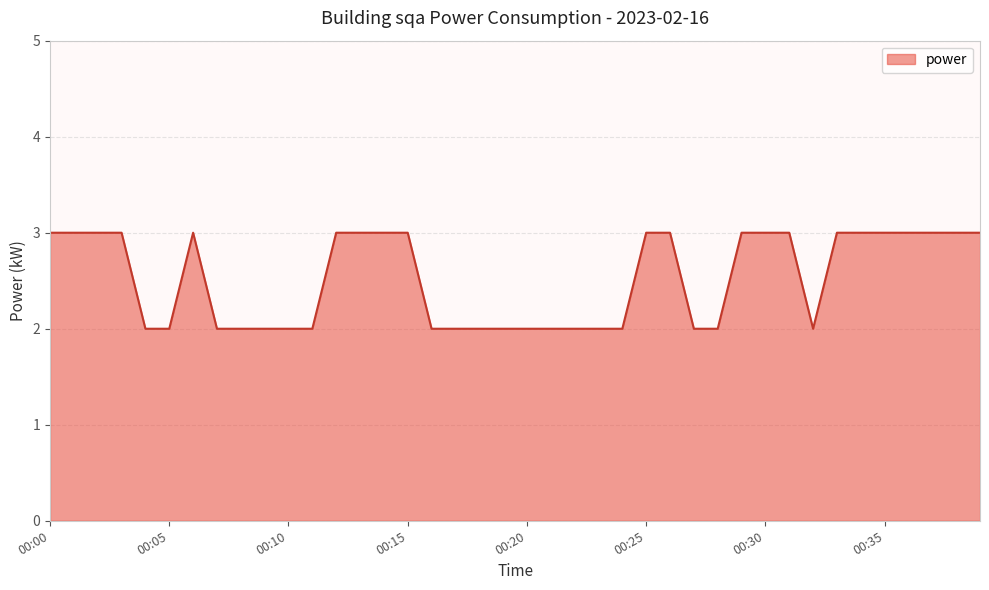

What is the maximum value shown in the chart?

3